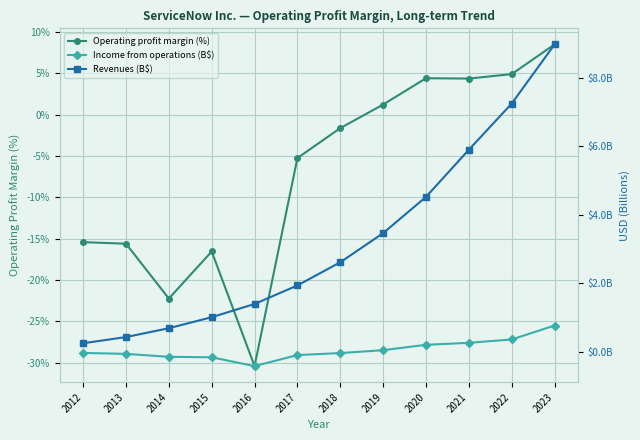

What are all the series names shown in the legend?

Operating profit margin (%), Income from operations (B$), Revenues (B$)